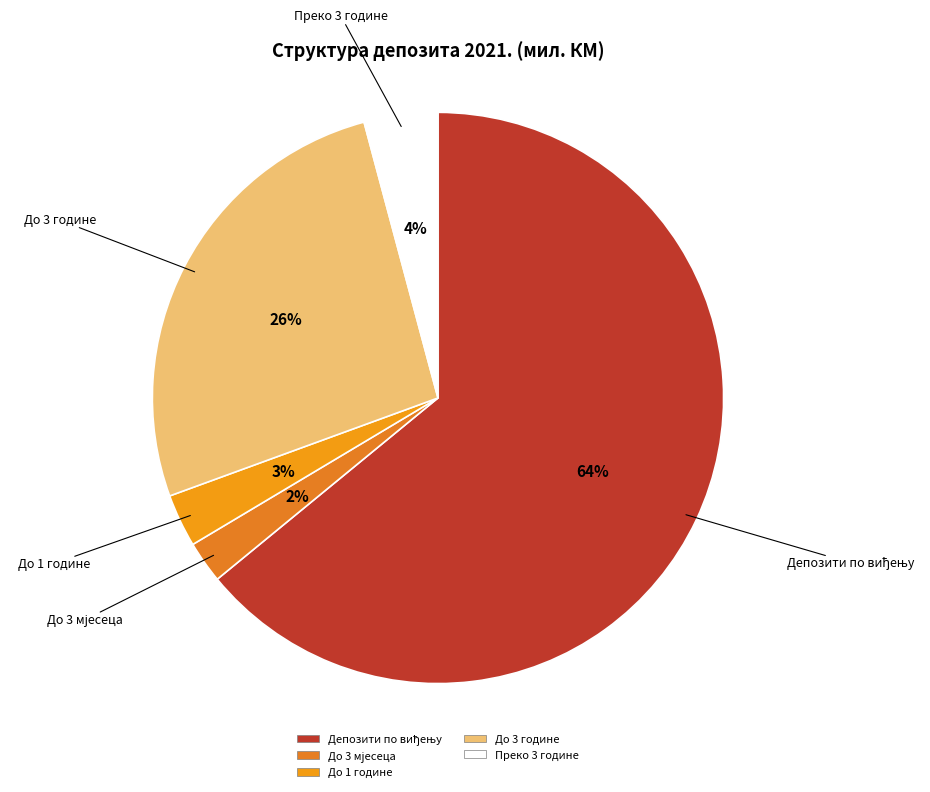

Count the number of slices in the pie.

5